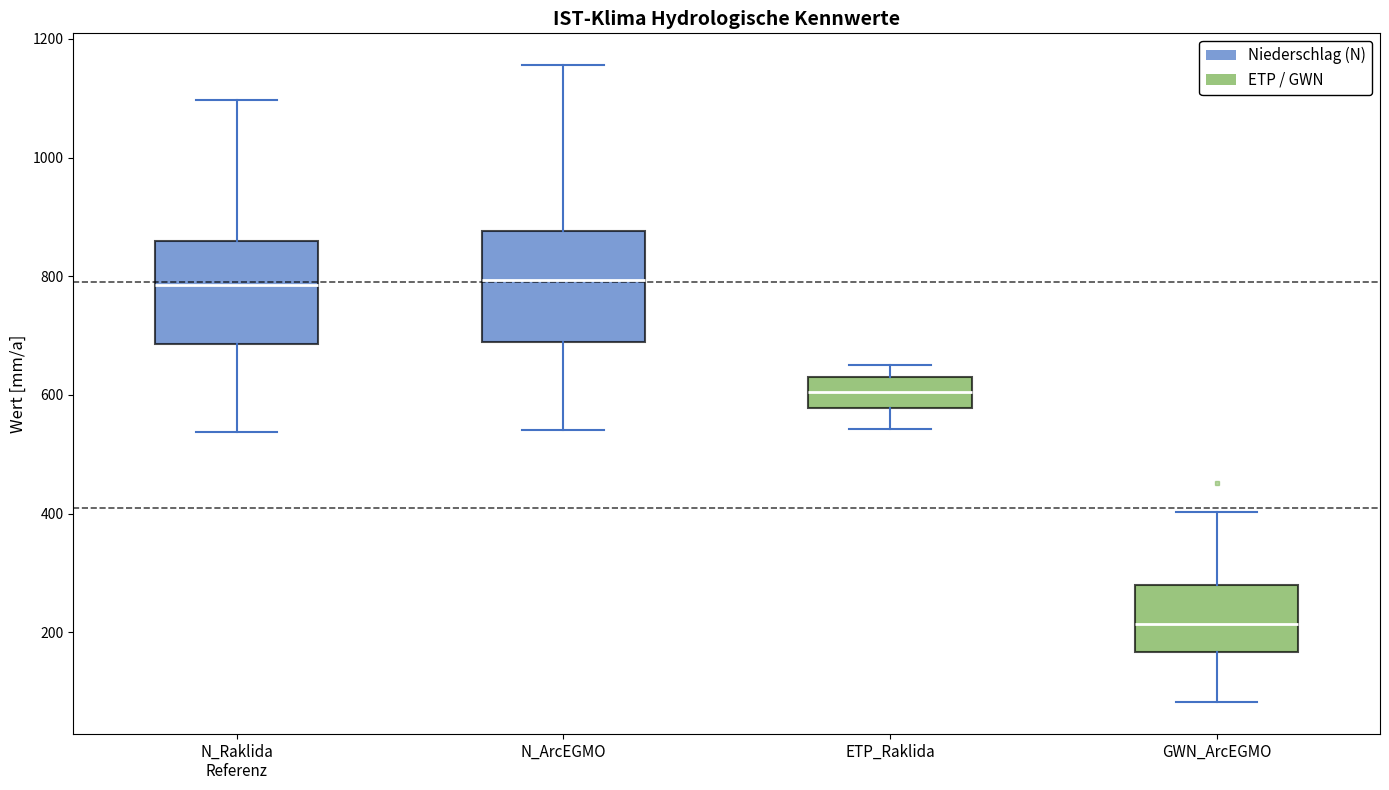

Reading left to right, transcribe this box plot: for each box, give where its median line is, the range the box spans, and where its two whiskers end, as read against the y-axis. The values are not printed on the chart, so give them approximately, as read against the axis.

N_Raklida Referenz: median 780, box 680 to 860, whiskers 540 to 1100
N_ArcEGMO: median 800, box 680 to 880, whiskers 540 to 1160
ETP_Raklida: median 600, box 580 to 640, whiskers 540 to 660
GWN_ArcEGMO: median 220, box 160 to 280, whiskers 80 to 400